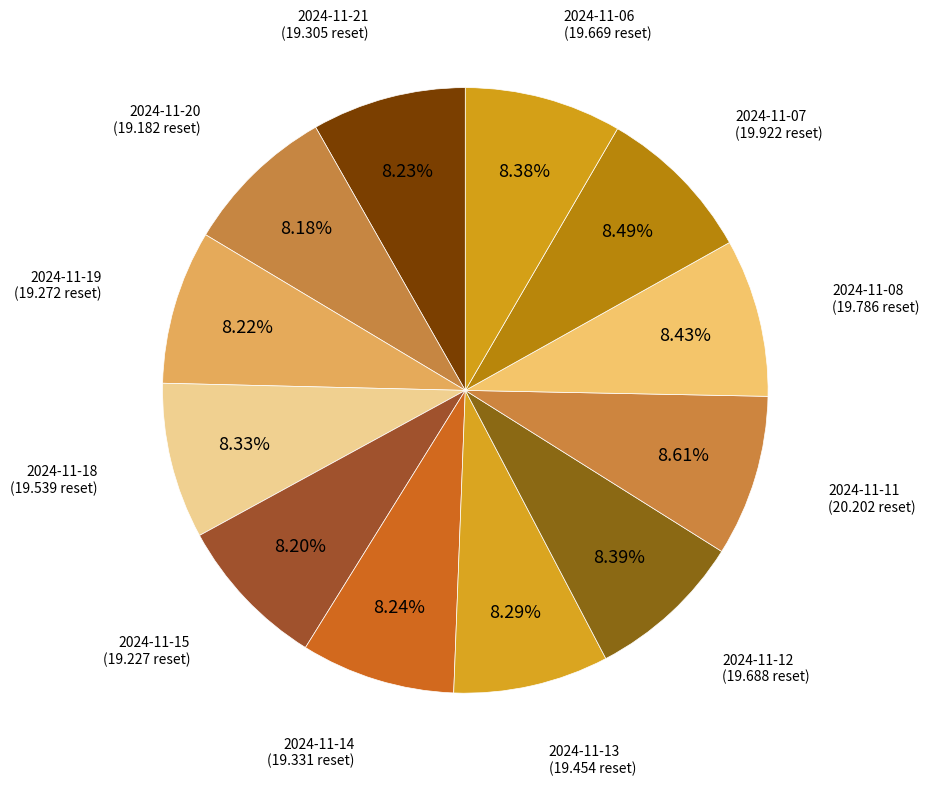

To the nearest percent, what percentage of the pie is 2024-11-18?

8%